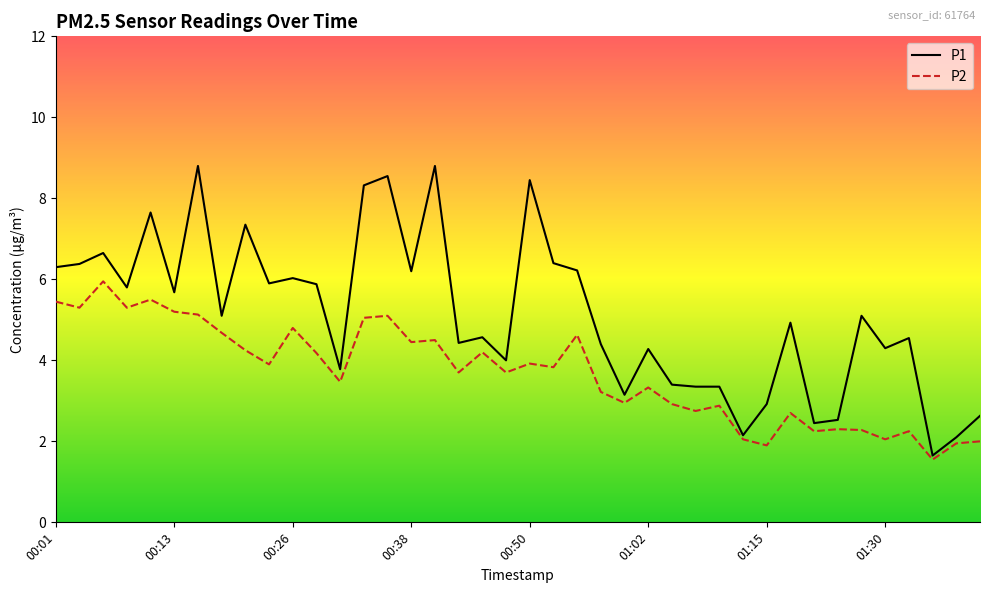

What is the smallest value displayed?

1.6